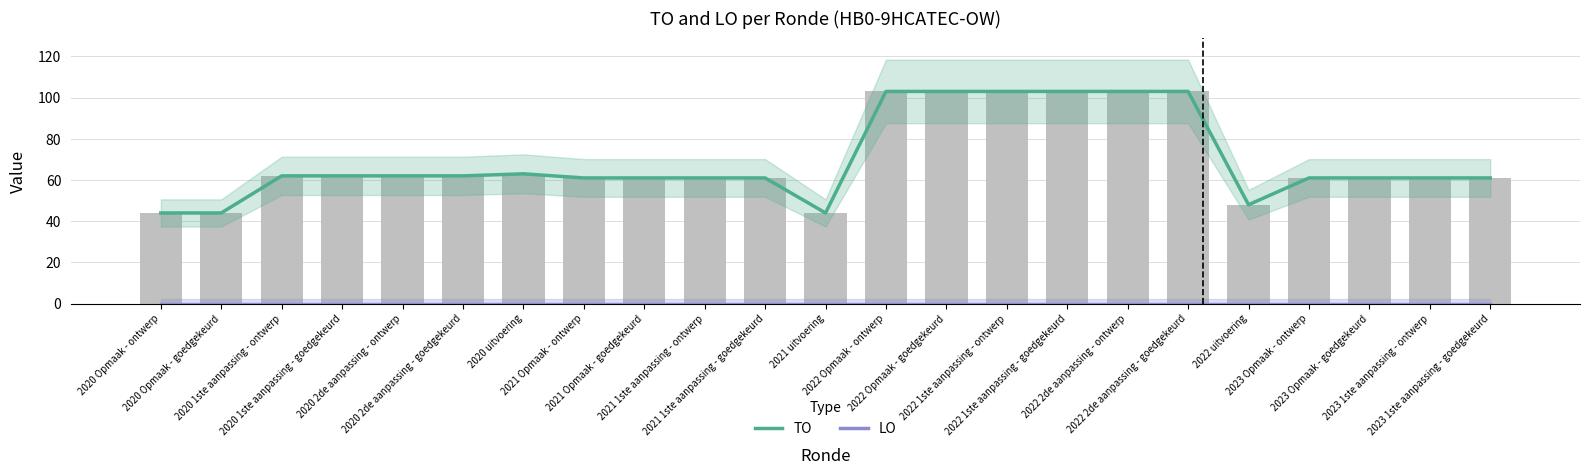

What position from the left is 2021 1ste aanpassing - ontwerp?

10